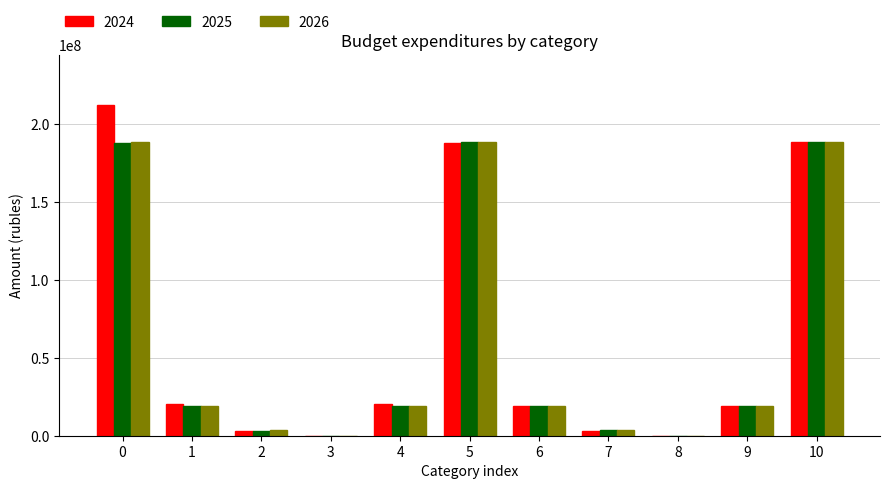

What is the greatest value displayed?

212412073.5